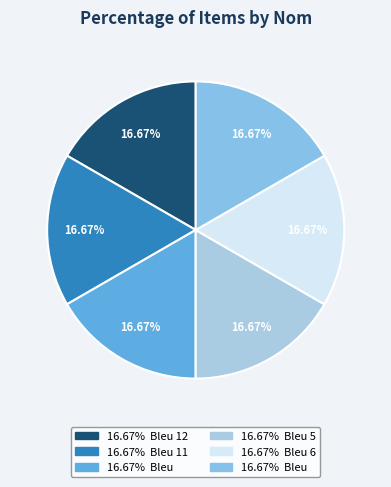

Count the number of slices in the pie.

6